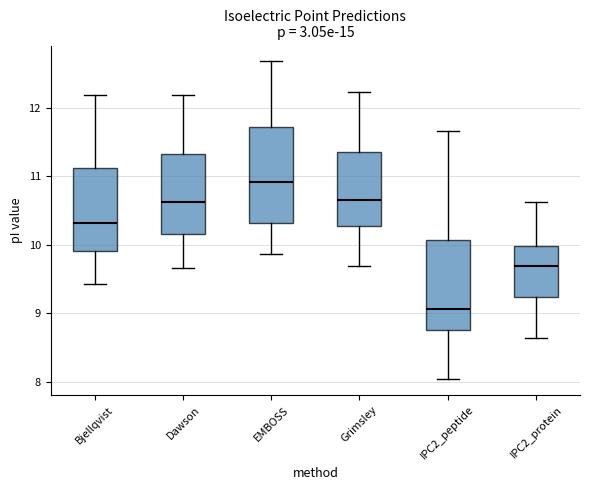

Reading left to right, read every box against the y-axis: the position of its median line, the range the box covers, and the ends of its whiskers. The values are not printed on the chart, so give them approximately, as read against the axis.

Bjellqvist: median 10.3, box 9.9 to 11.1, whiskers 9.4 to 12.2
Dawson: median 10.6, box 10.2 to 11.3, whiskers 9.7 to 12.2
EMBOSS: median 10.9, box 10.3 to 11.7, whiskers 9.9 to 12.7
Grimsley: median 10.7, box 10.3 to 11.4, whiskers 9.7 to 12.2
IPC2_peptide: median 9.1, box 8.8 to 10.1, whiskers 8.0 to 11.7
IPC2_protein: median 9.7, box 9.2 to 10.0, whiskers 8.6 to 10.6